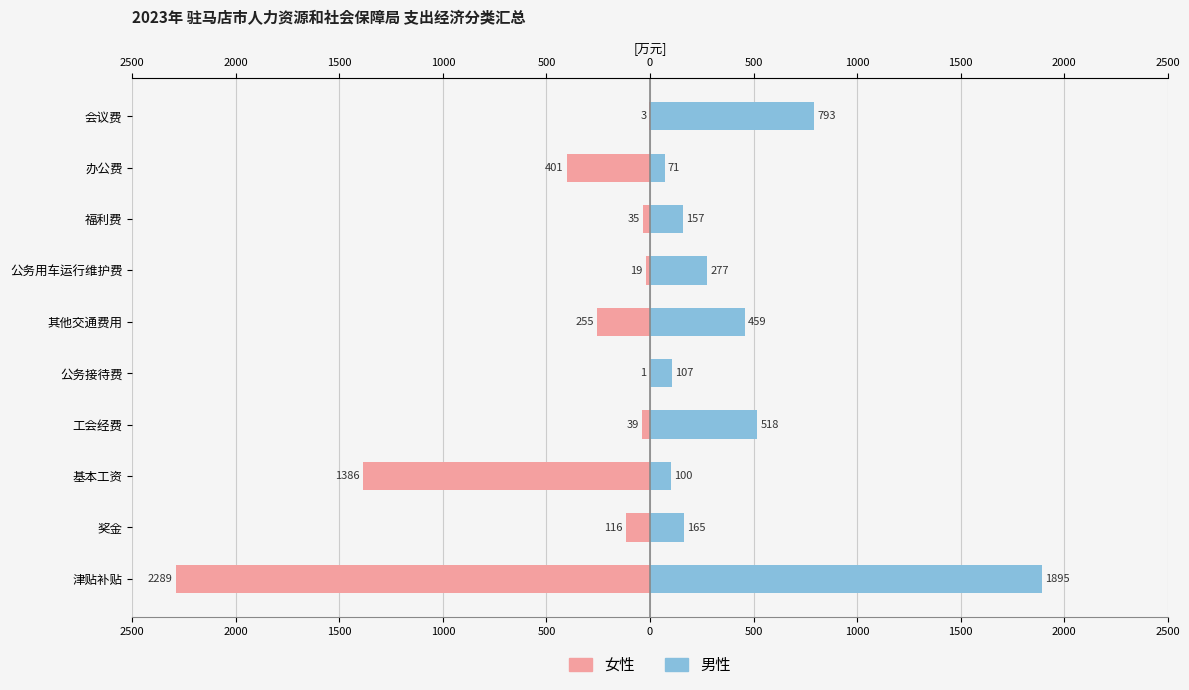

What are all the series names shown in the legend?

女性, 男性